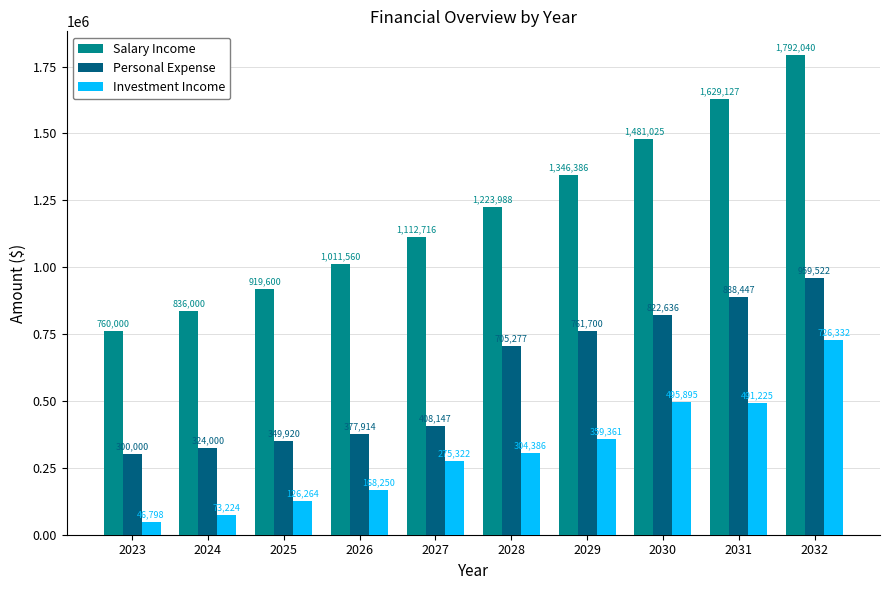

What is the total value across all series at 2023?

1106798